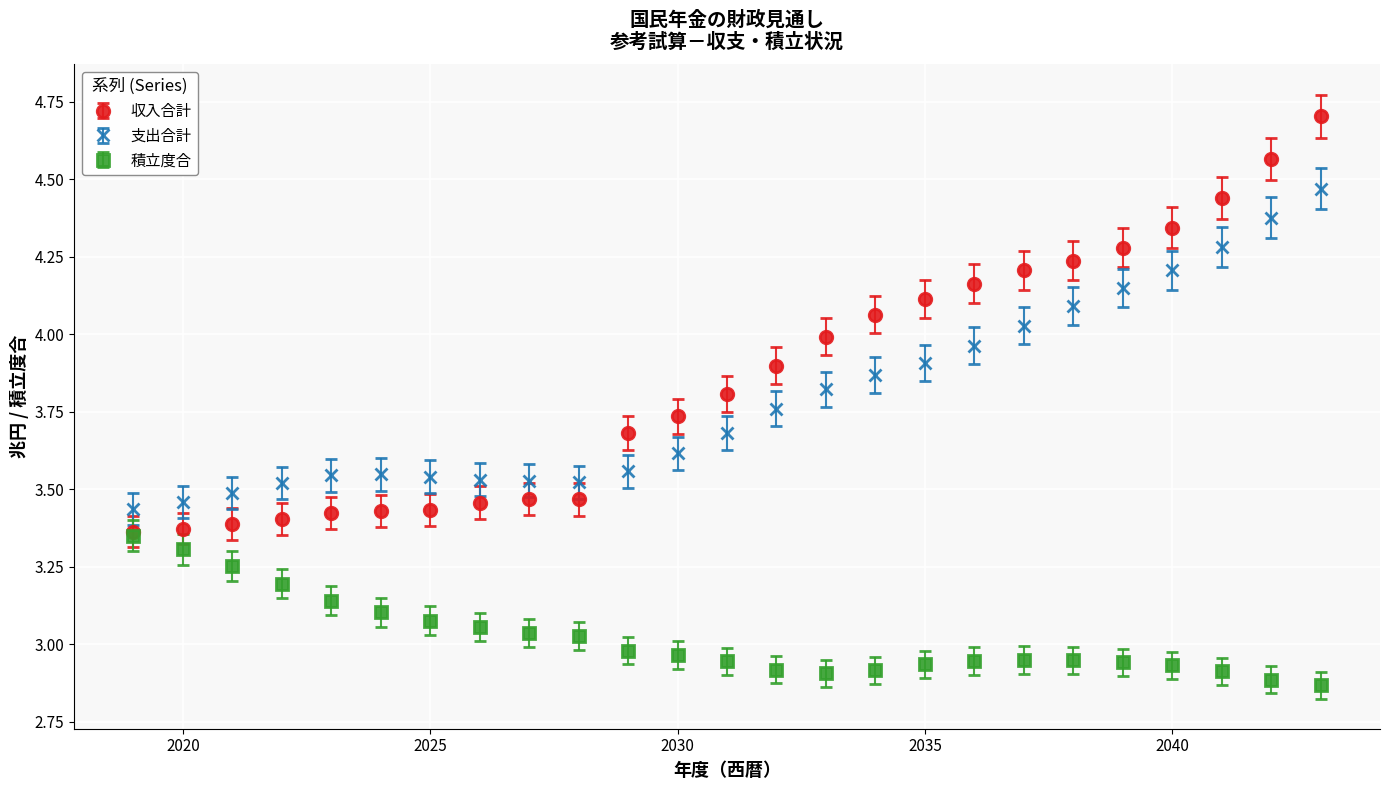

Which series ends up on top after the final intersection of 支出合計 and 収入合計?

収入合計